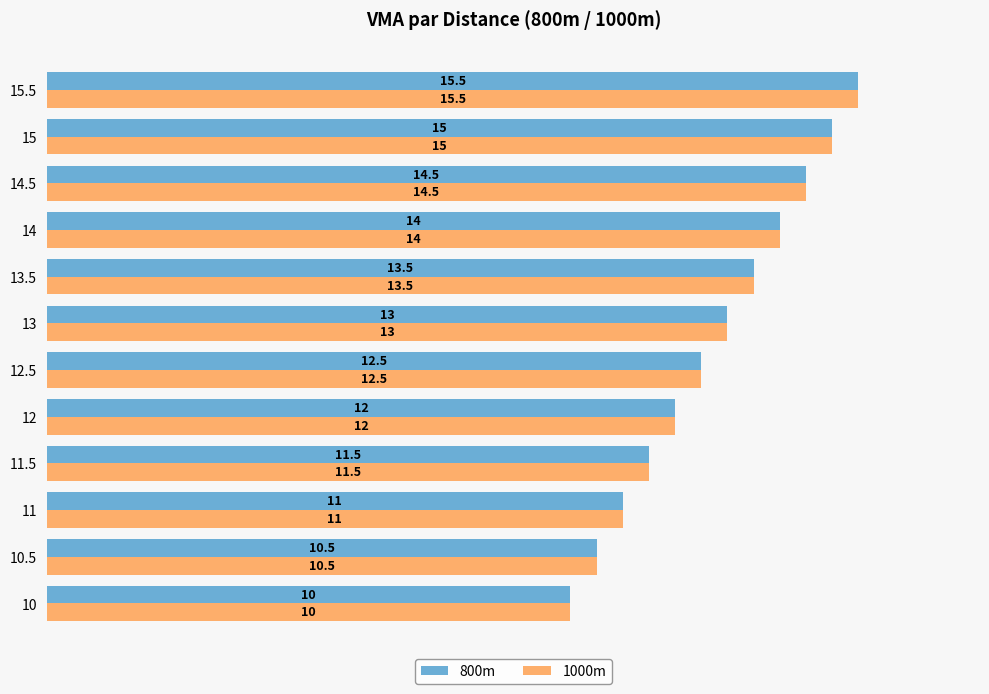

What is the highest value of the 800m series?

15.5